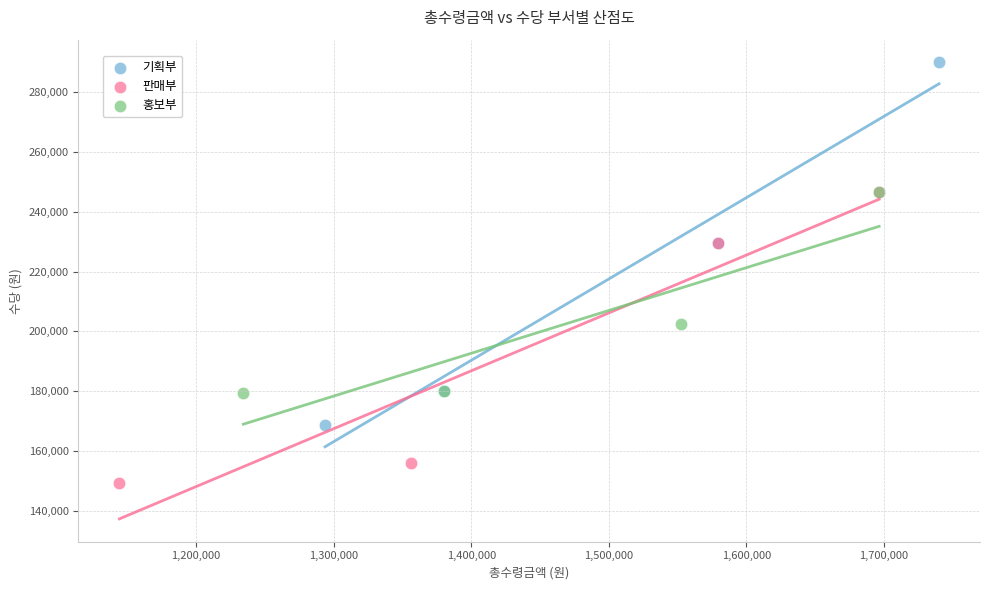

Which series reaches the maximum Y coordinate?

기획부